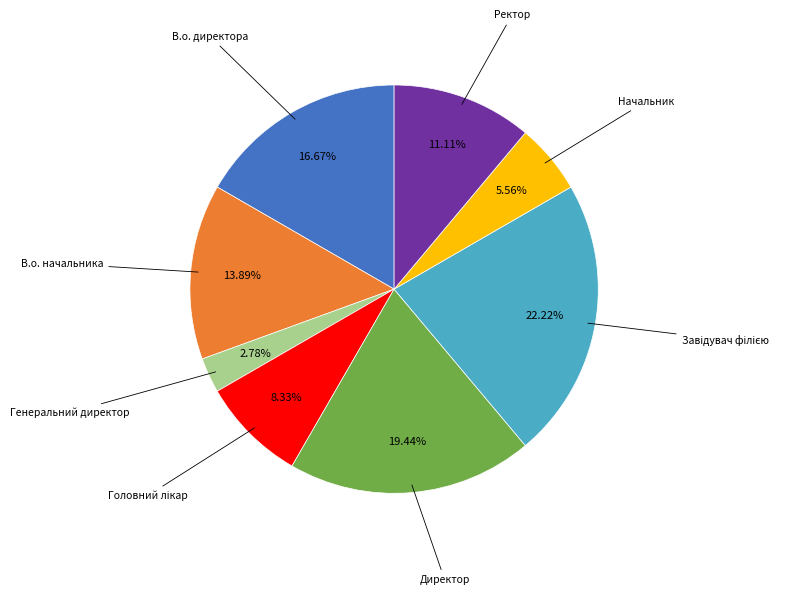

Does any single category account for the majority?

No